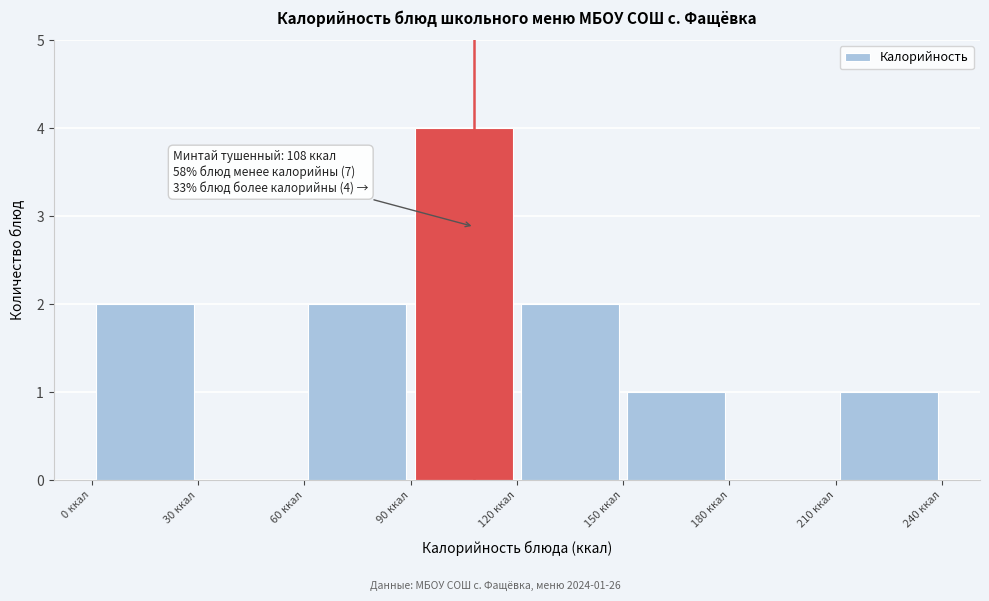

Which range on the x-axis has the tallest bar?

90 to 120